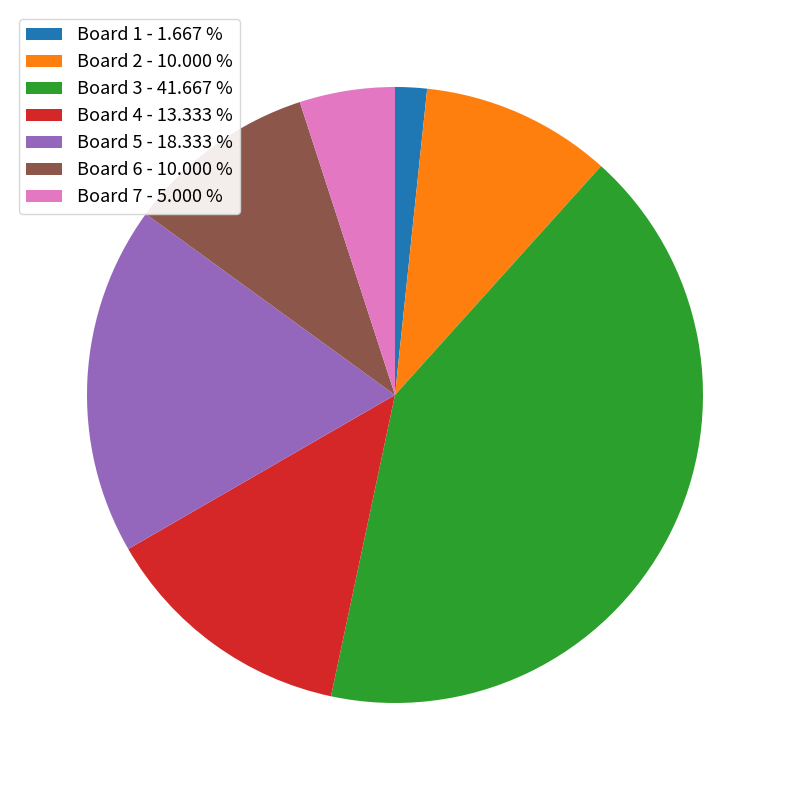

Is there a majority slice in this chart?

No